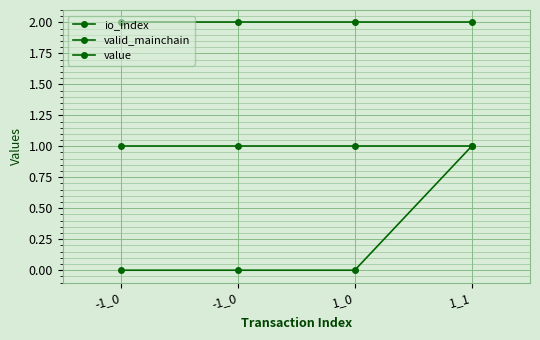

Rank the categories by io_index value from lowest to highest.

-1_0, -1_0, 1_0, 1_1